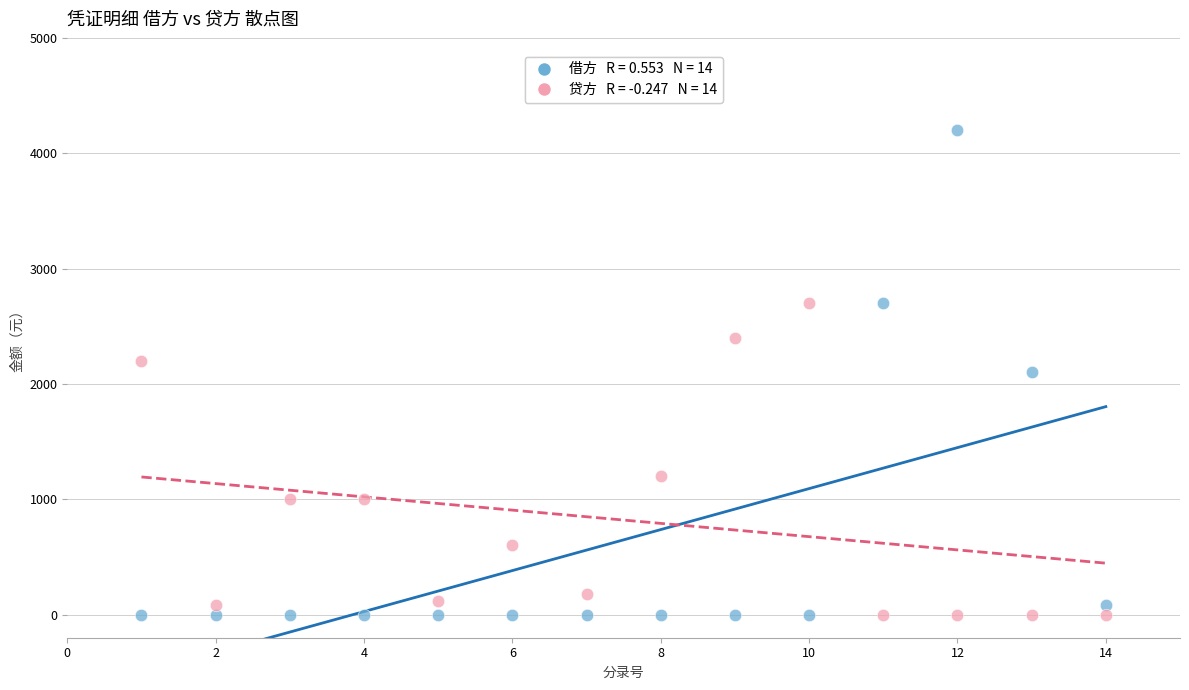

Across all data points, what is the range of Y values (max minus min)?

4200